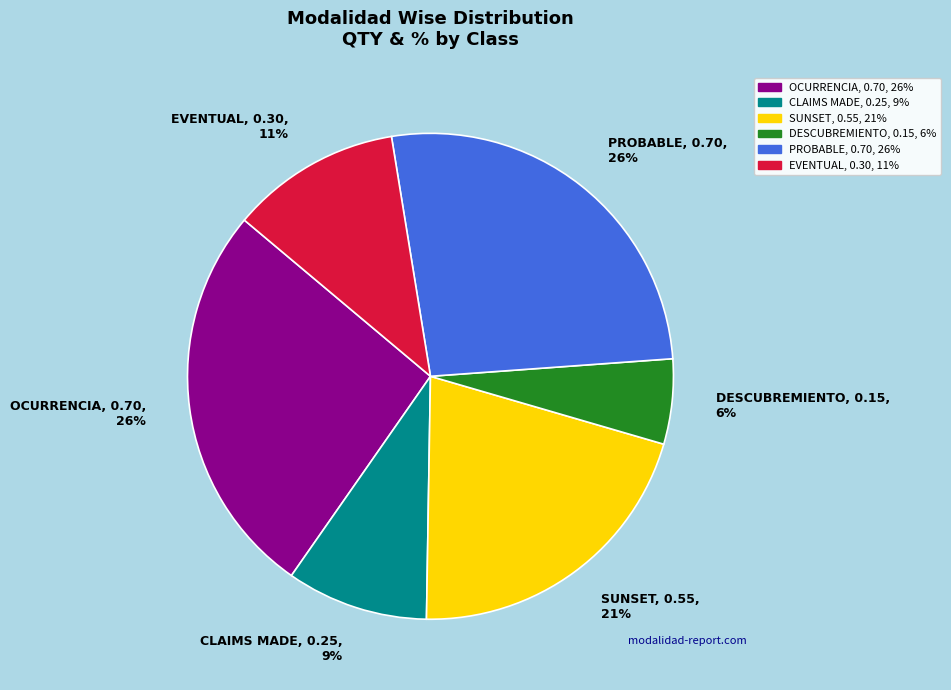

To the nearest percent, what is the average slice percentage?

17%